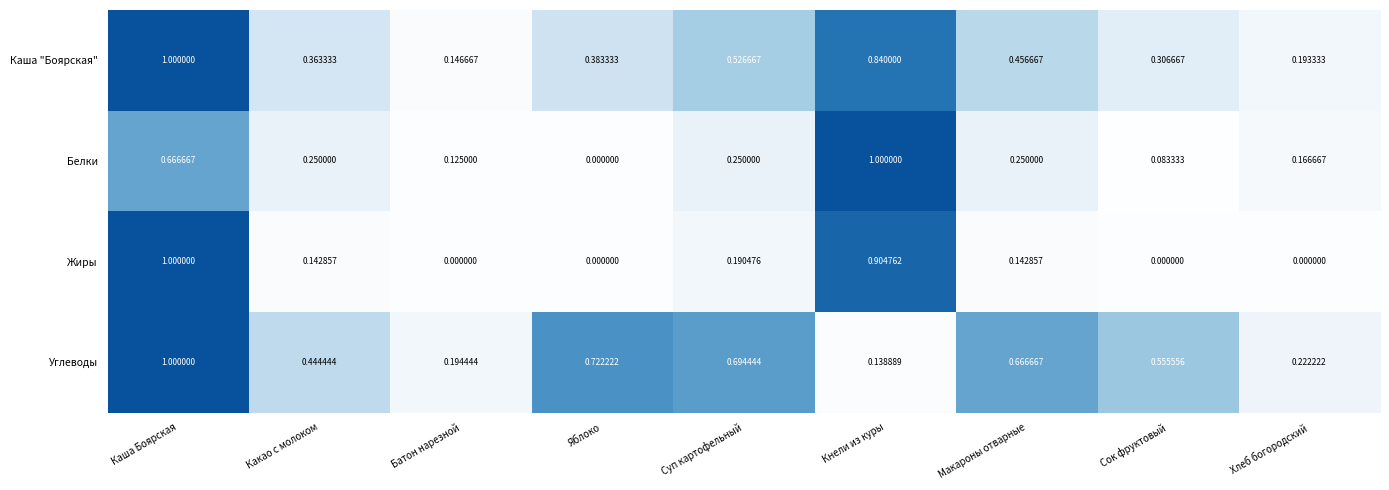

At which category is the sum across all series the highest?

Каша Боярская